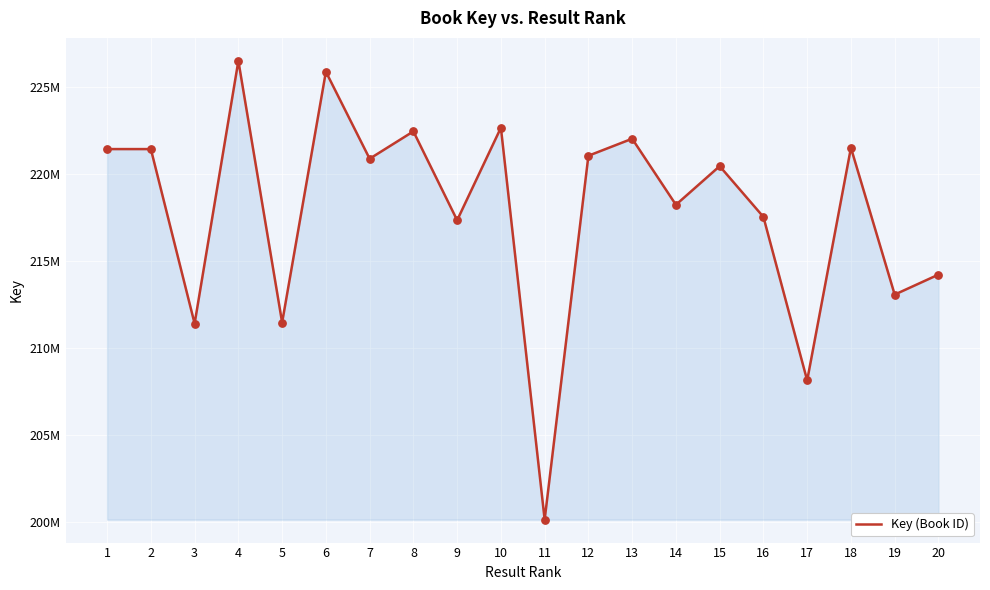

What is the change in value from 9 to 14?

+889607